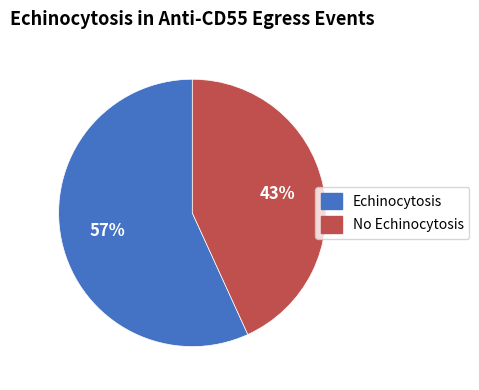

Is there a majority slice in this chart?

Yes